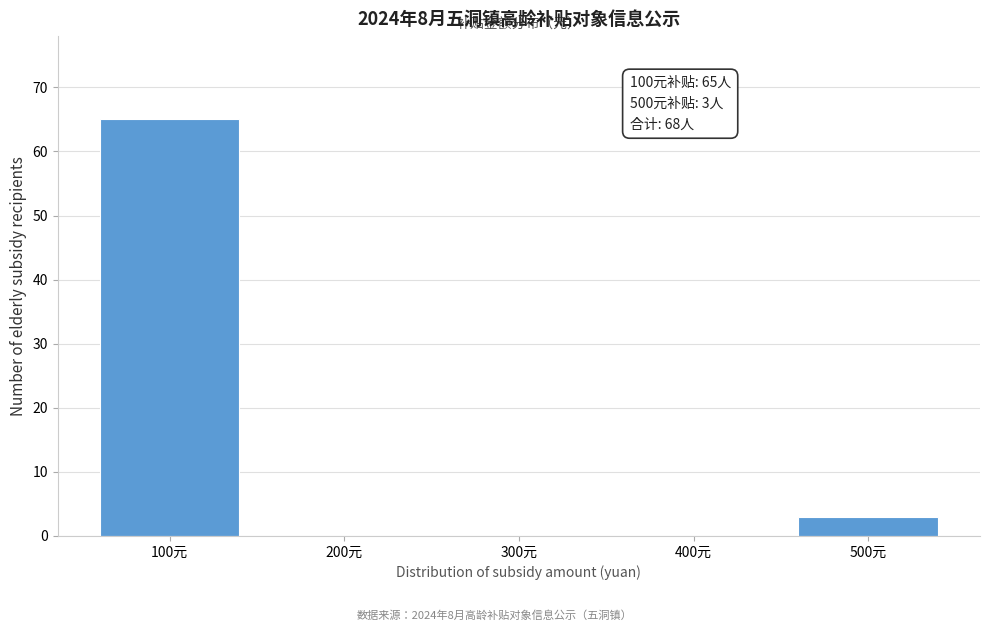

Reading left to right, transcribe all the data shown in this chart.

100元=65	200元=0	300元=0	400元=0	500元=3